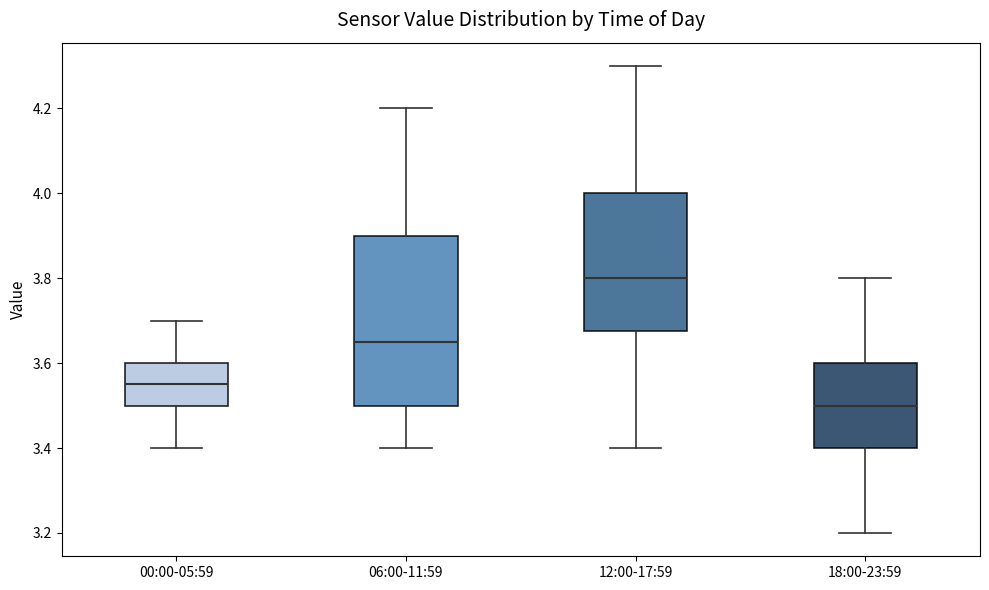

Reading left to right, read every box against the y-axis: the position of its median line, the range the box covers, and the ends of its whiskers. The values are not printed on the chart, so give them approximately, as read against the axis.

00:00-05:59: median 3.56, box 3.50 to 3.60, whiskers 3.40 to 3.70
06:00-11:59: median 3.66, box 3.50 to 3.90, whiskers 3.40 to 4.20
12:00-17:59: median 3.80, box 3.68 to 4.00, whiskers 3.40 to 4.30
18:00-23:59: median 3.50, box 3.40 to 3.60, whiskers 3.20 to 3.80